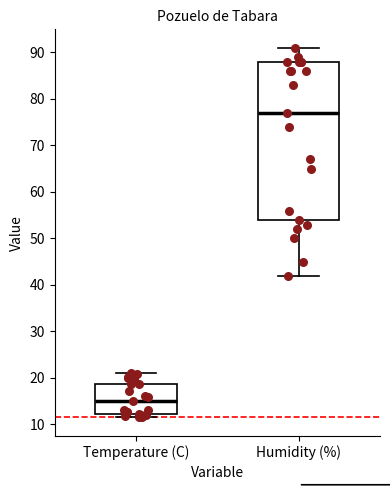

Where is the lower edge of the box for Humidity (%) on the y-axis? The values are not printed on the chart, so give them approximately, as read against the axis.

54